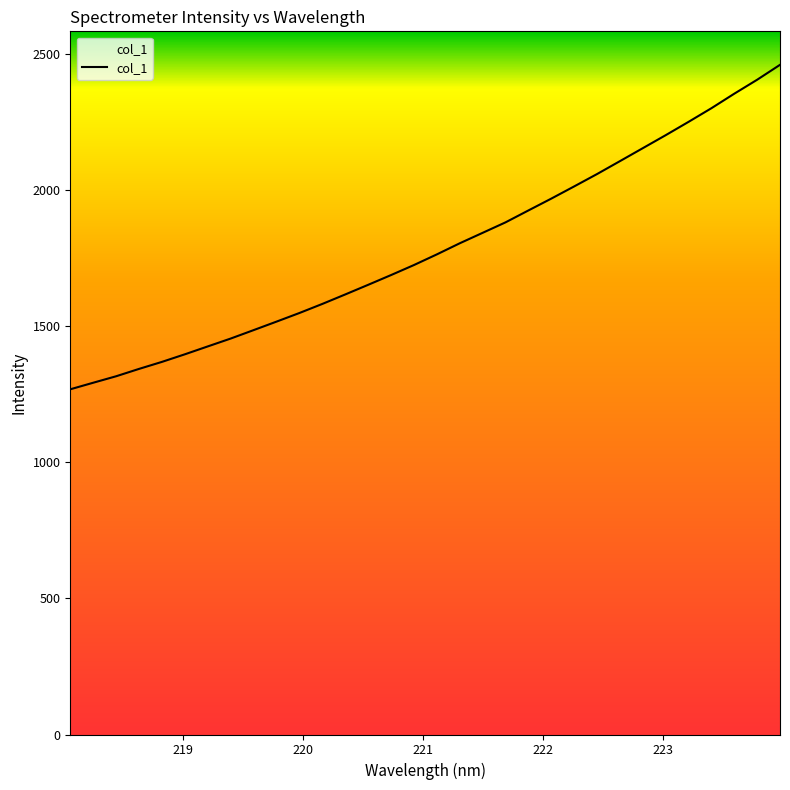

What is the maximum value shown in the chart?

2459.5